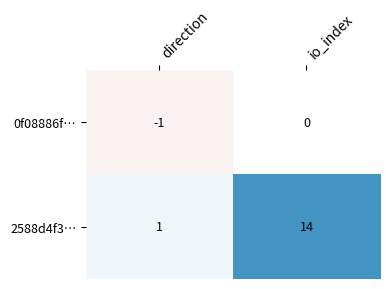

Which label corresponds to the smallest value in the chart?

direction